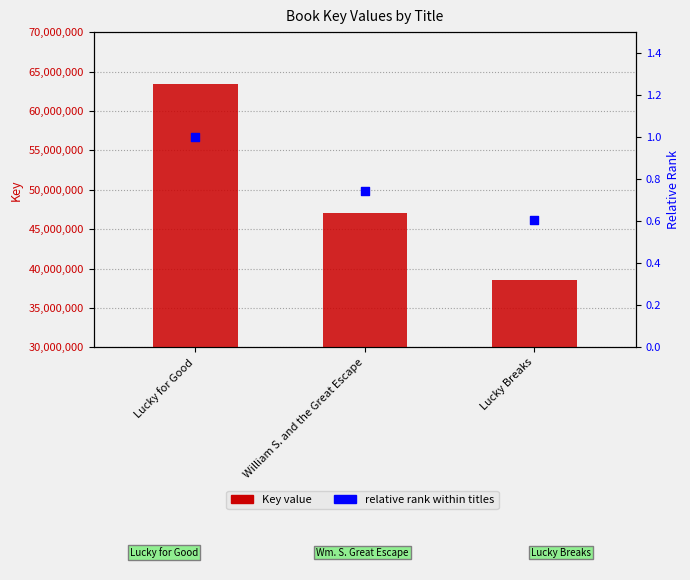

What is the change in value from Lucky for Good to Lucky Breaks?

-0.4